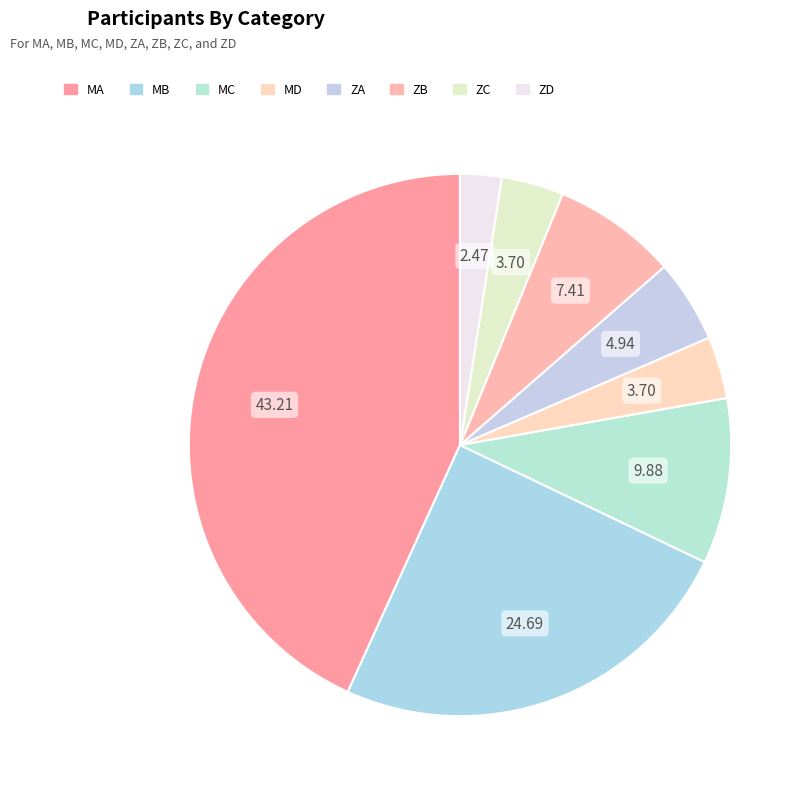

Does ZB account for over 50% of the chart?

No